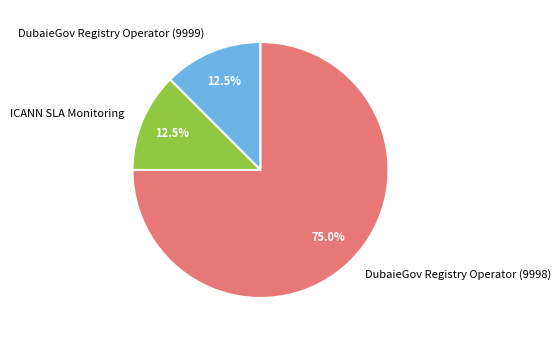

The DubaieGov Registry Operator (9998) slice represents 60% of the pie. True or false?

False